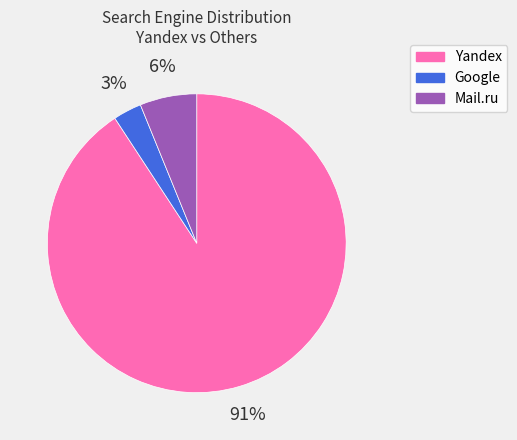

Which has a higher value, Google or Yandex?

Yandex